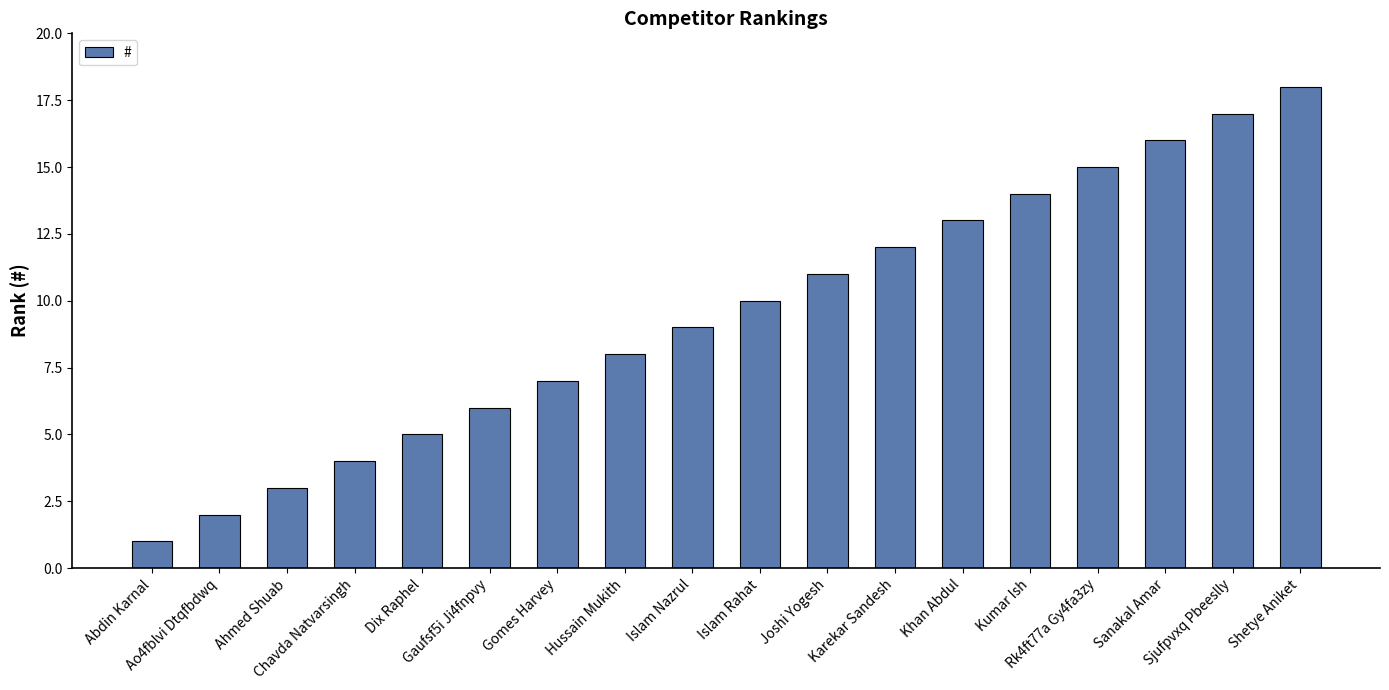

Which label corresponds to the smallest value in the chart?

Abdin Karnal